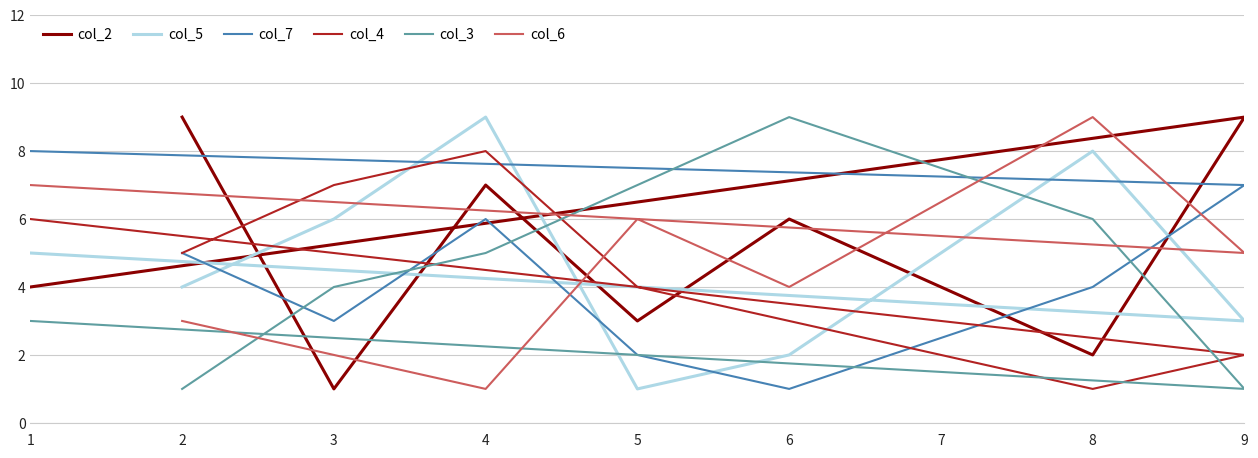

What is the difference between the maximum and second lowest values in the col_2 series?

7